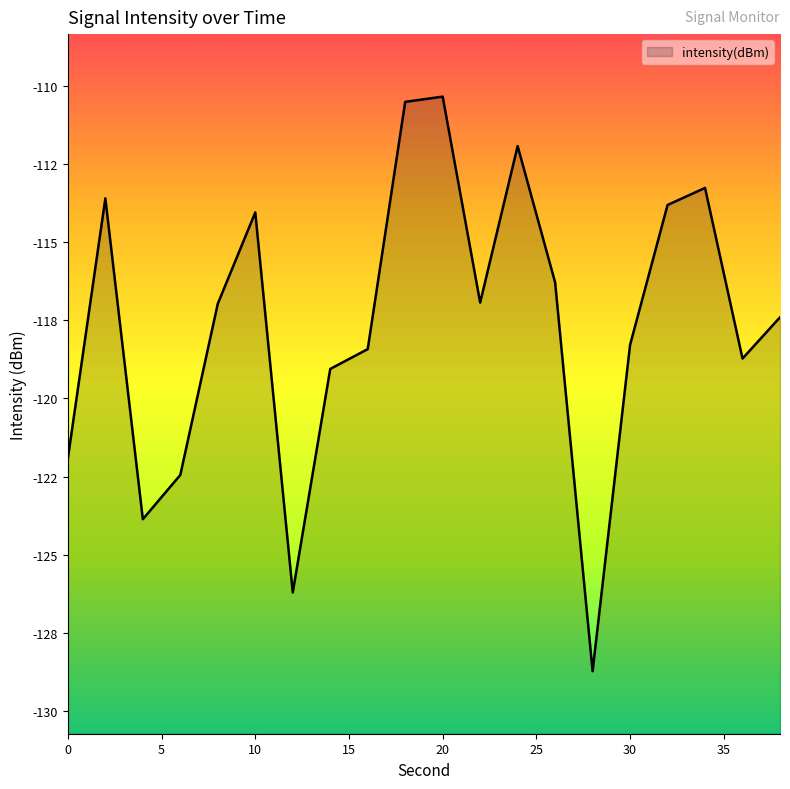

What is the approximate value at 36?

-118.7